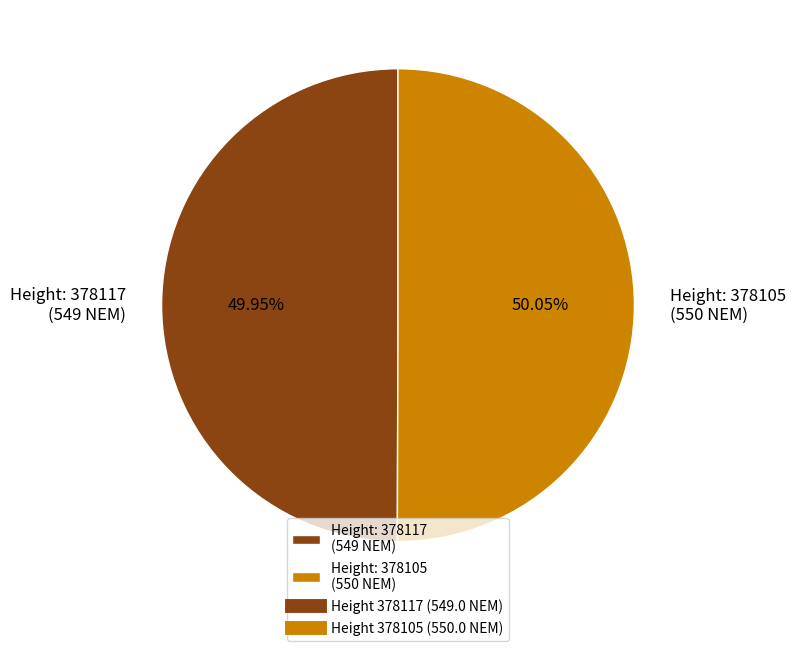

Count the number of slices in the pie.

2